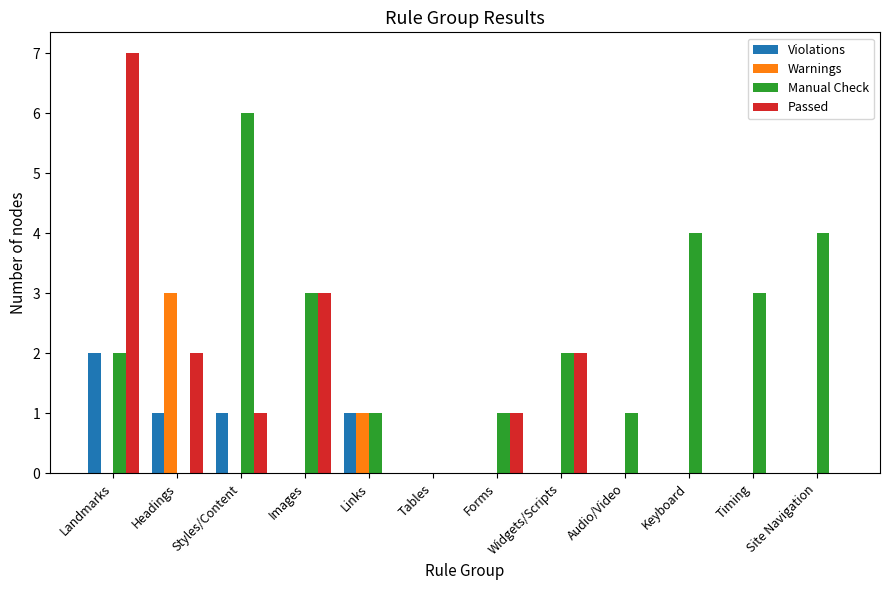

Which series changed the most between Headings and Site Navigation?

Manual Check